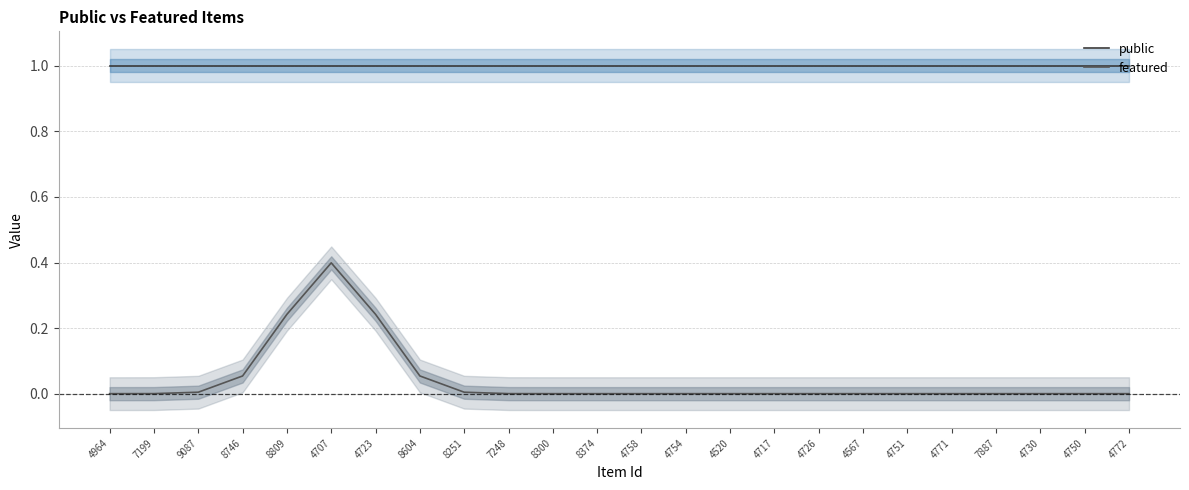

True or false: featured and public cross at least once.

False